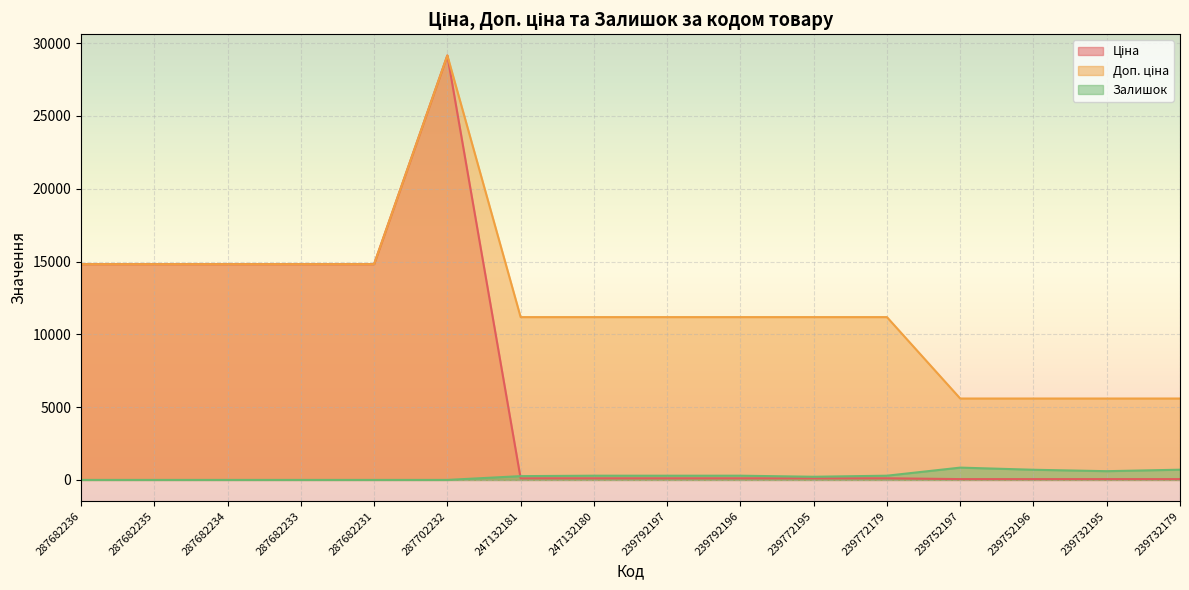

Is the value of Залишок at 287682233 greater than the value of Доп. ціна at 239792197?

No